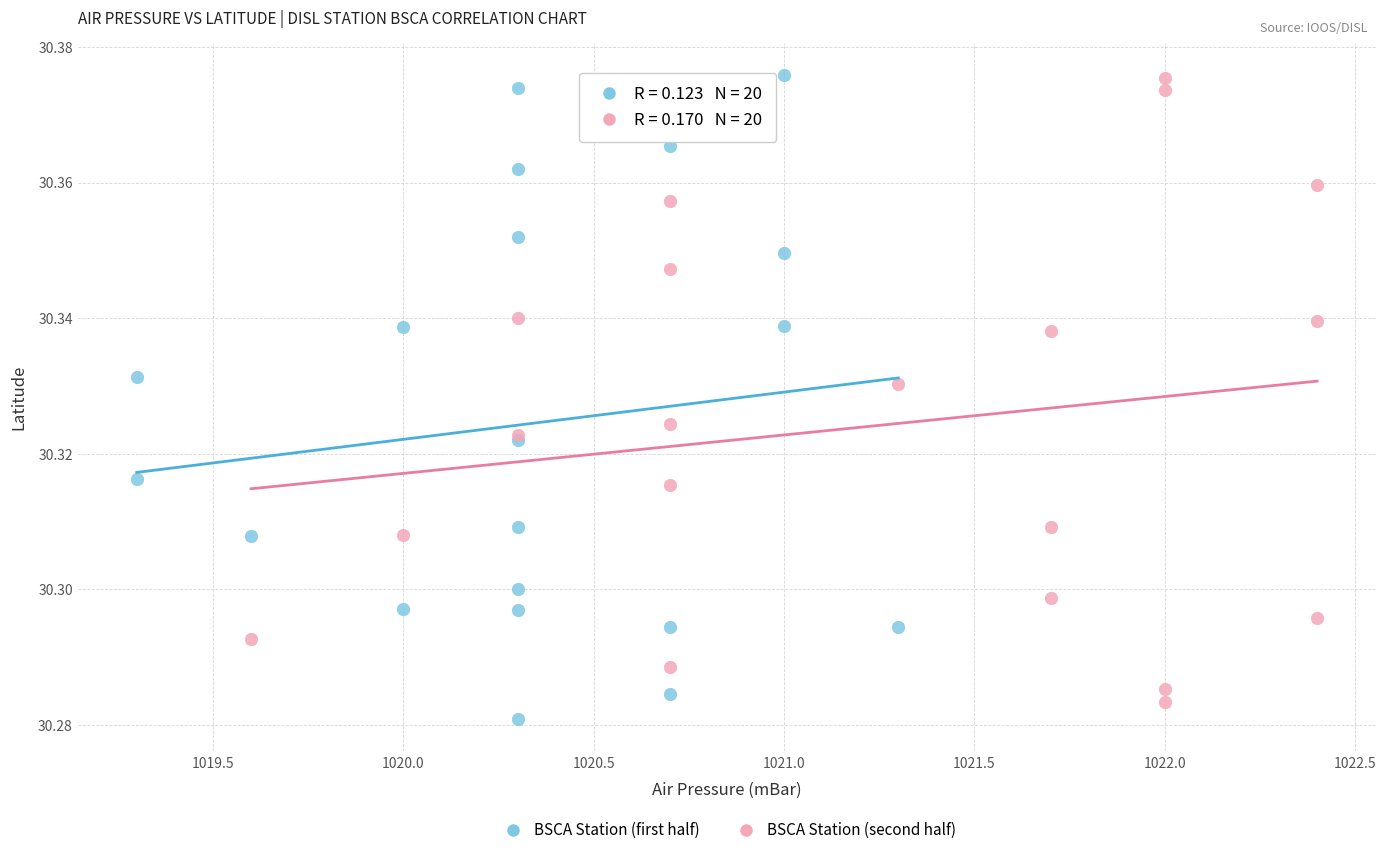

What are all the series names shown in the legend?

BSCA Station (first half), BSCA Station (second half)